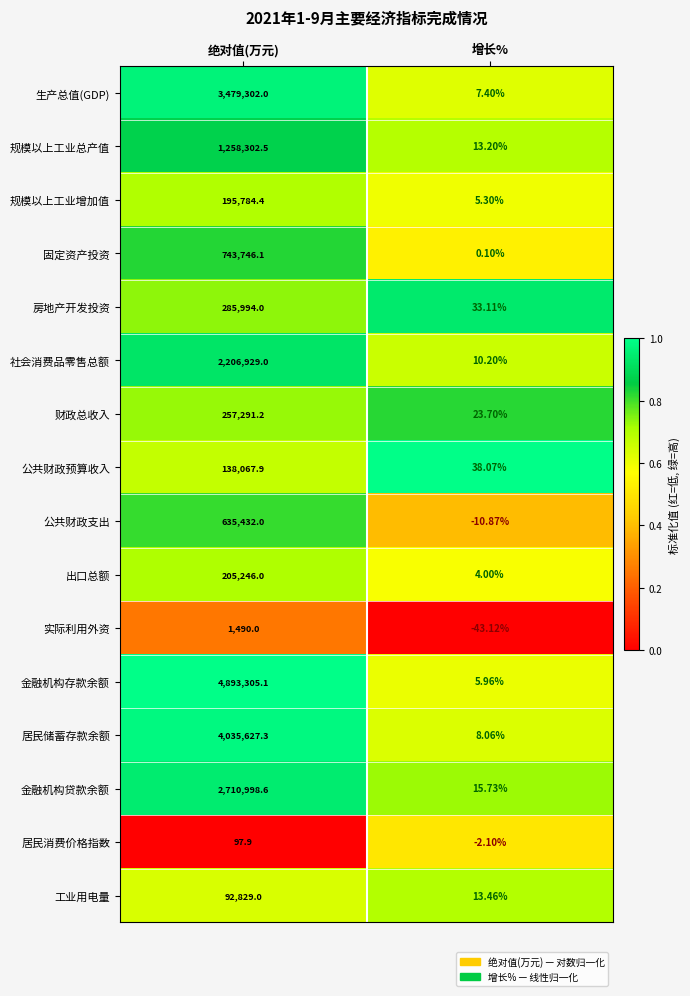

Which category has the lowest value across all series?

增长%